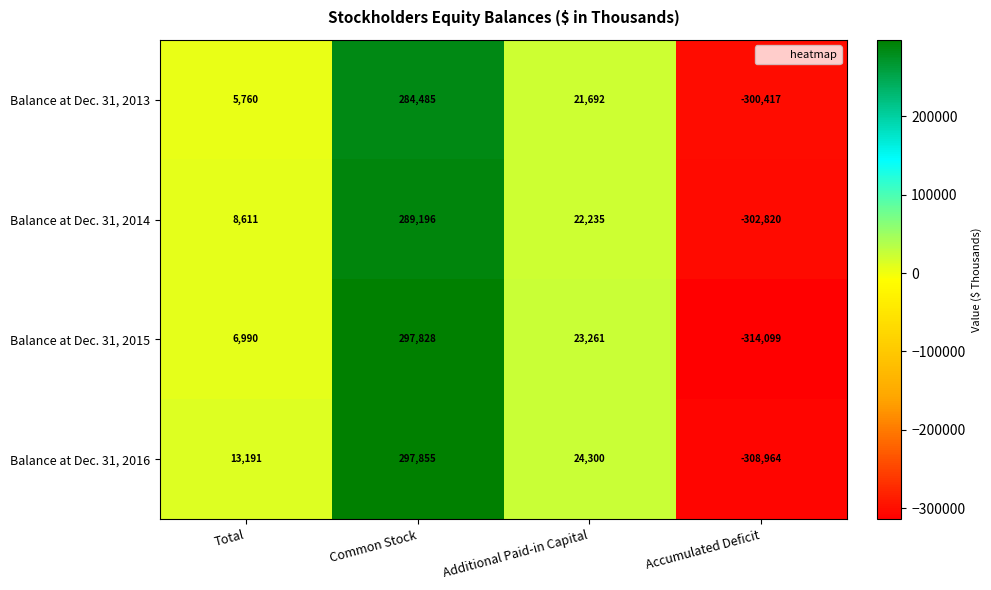

The Balance at Dec. 31, 2014 series shows 12367 at Total. True or false?

False